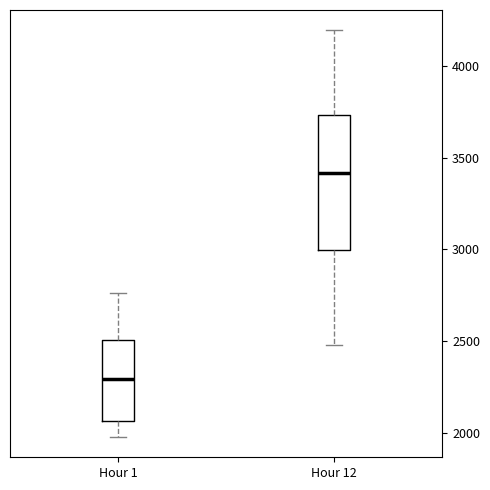

Which box's median line is the lowest?

Hour 1